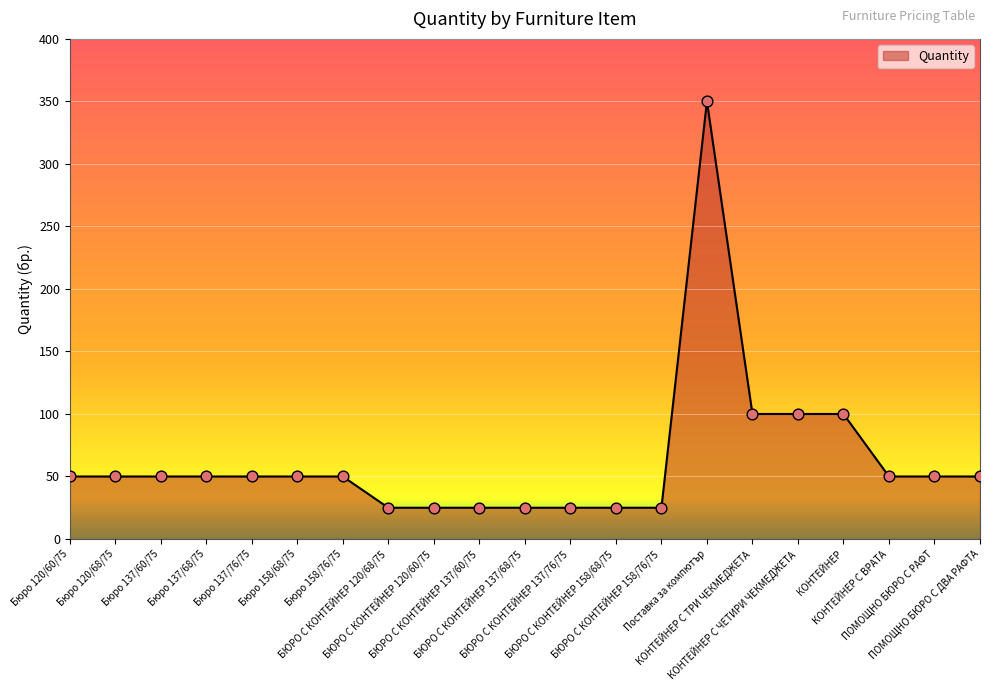

What is the ratio of the value at КОНТЕЙНЕР С ВРАТА to the value at БЮРО С КОНТЕЙНЕР 137/60/75?

2.0